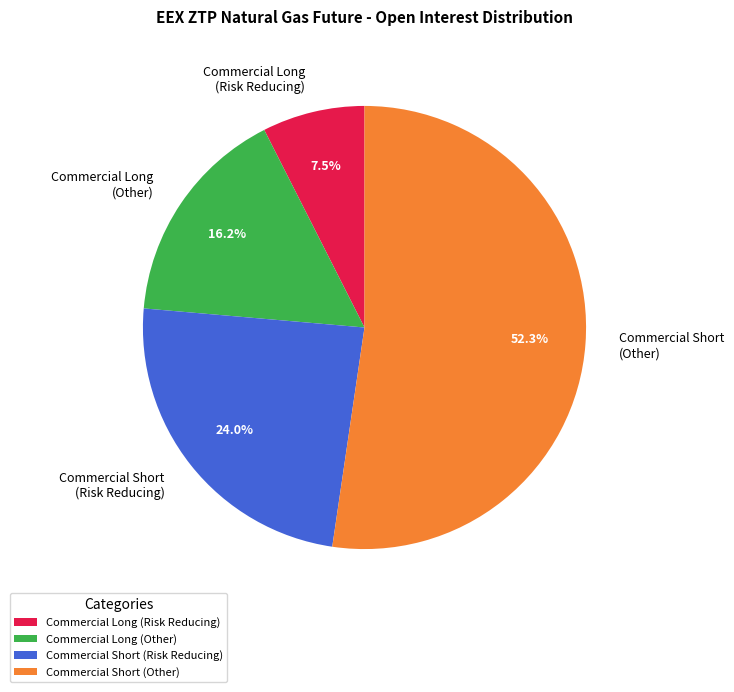

Rank the categories by value from highest to lowest.

Commercial Short (Other), Commercial Short (Risk Reducing), Commercial Long (Other), Commercial Long (Risk Reducing)